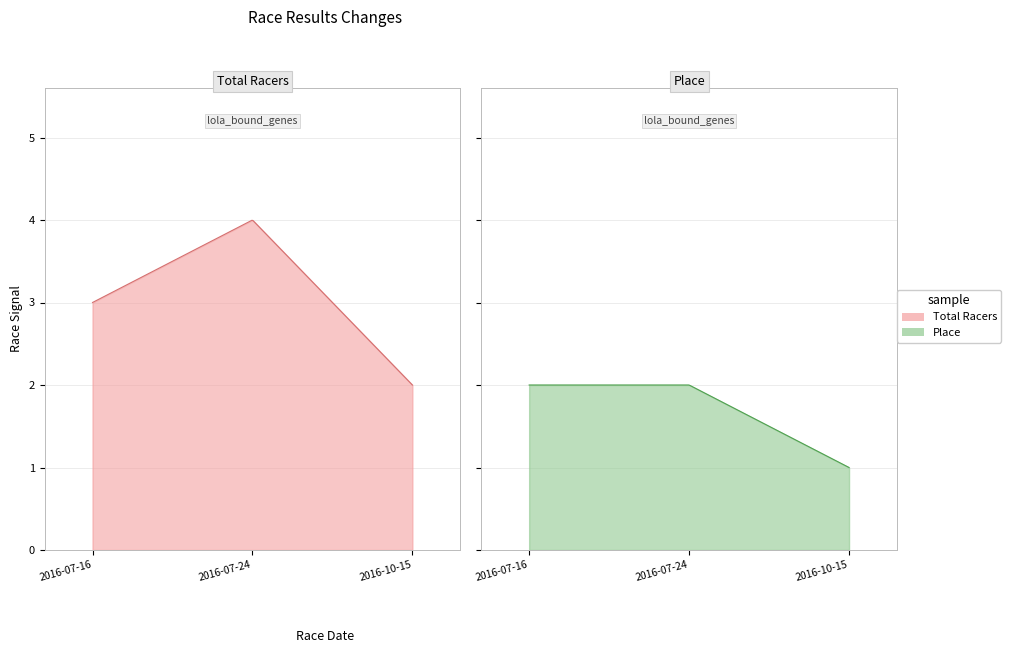

Reading left to right, transcribe all the data shown in this chart.

Total Racers: 2016-07-16=3	2016-07-24=4	2016-10-15=2
Place: 2016-07-16=2	2016-07-24=2	2016-10-15=1